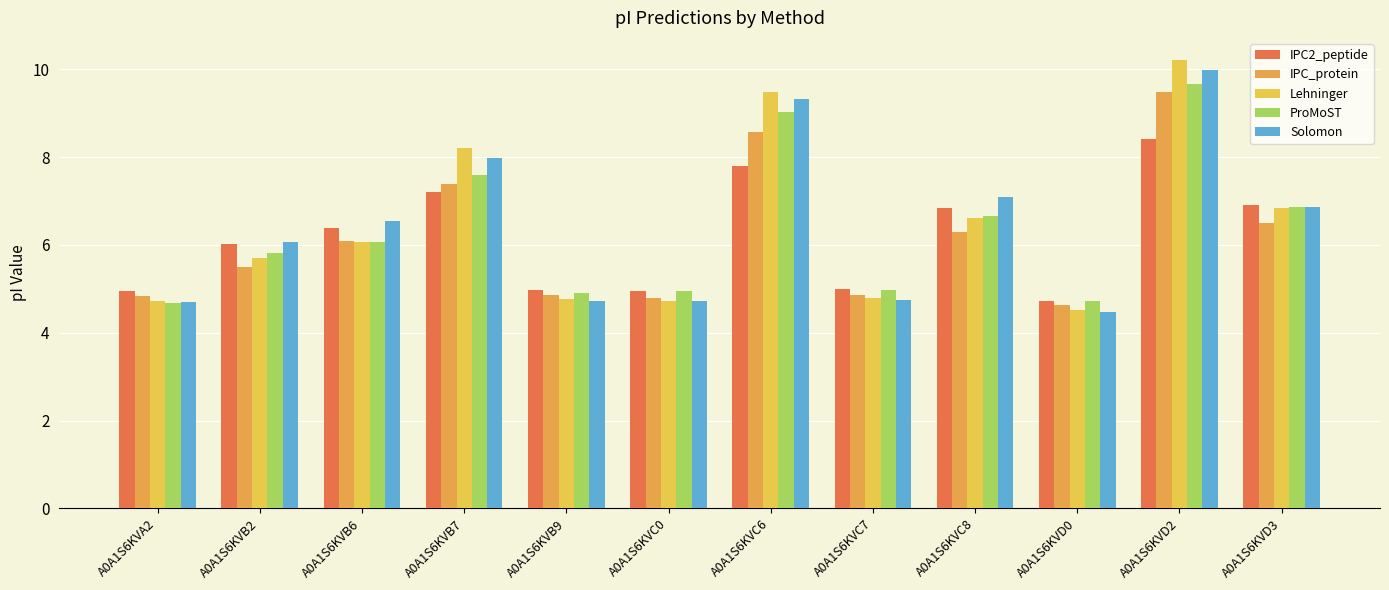

How many bars are there in each group?

5